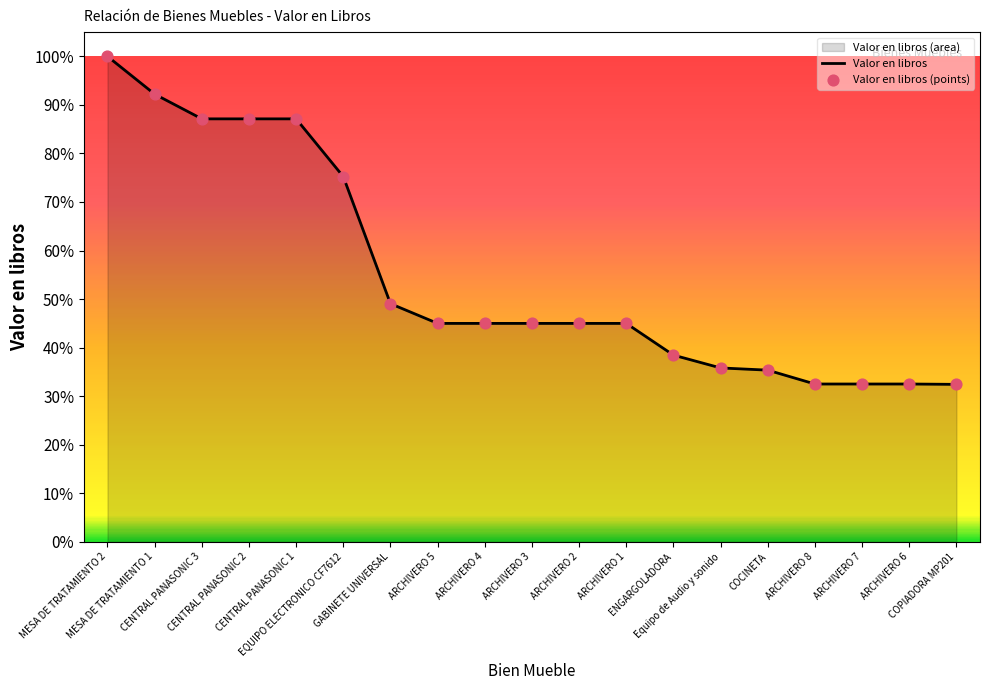

What is the greatest value displayed?

100.0